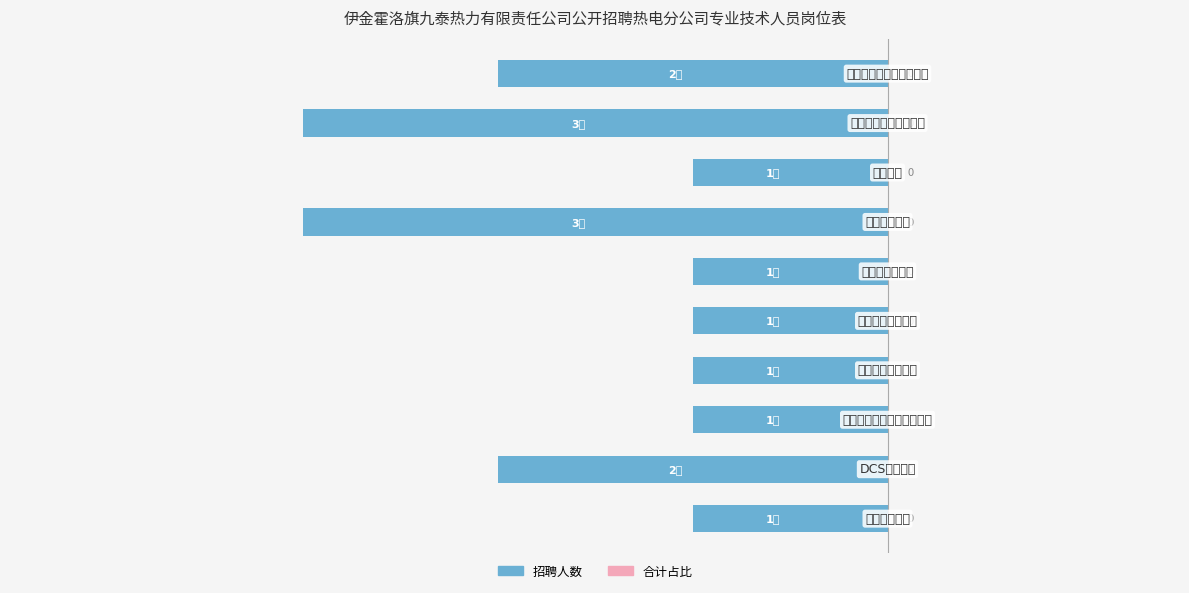

Are the bars horizontal?

Yes